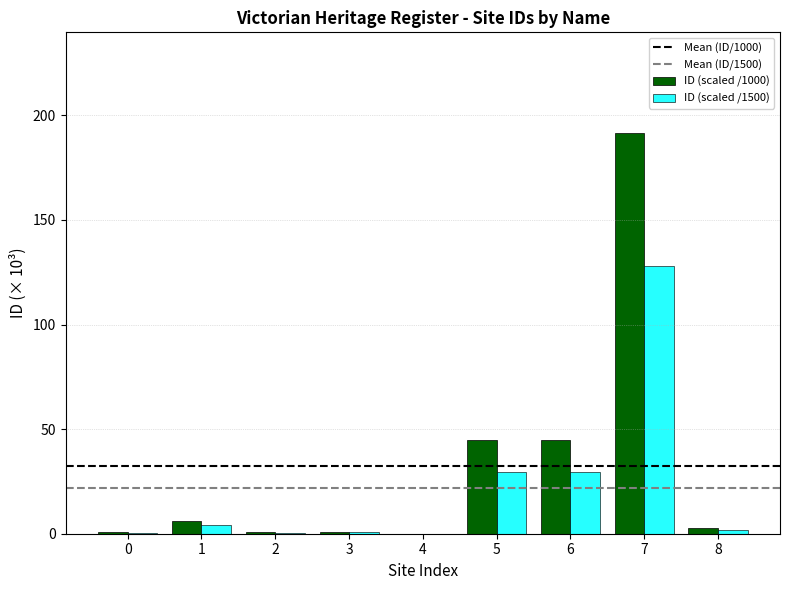

How many data points does each series have?

9